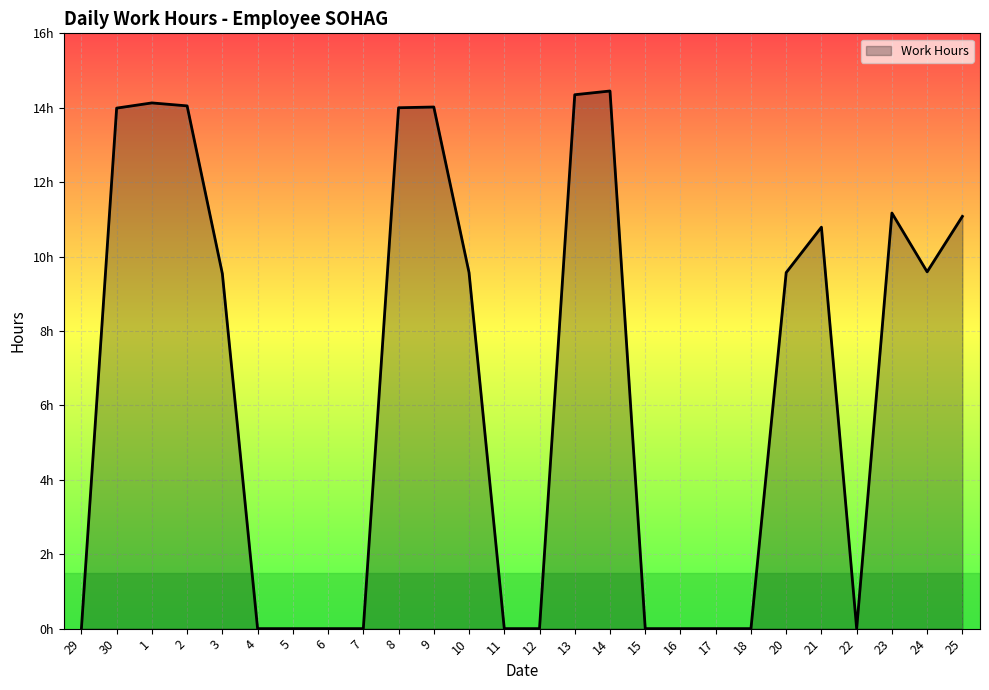

Does the chart display data point markers on the line(s)?

No